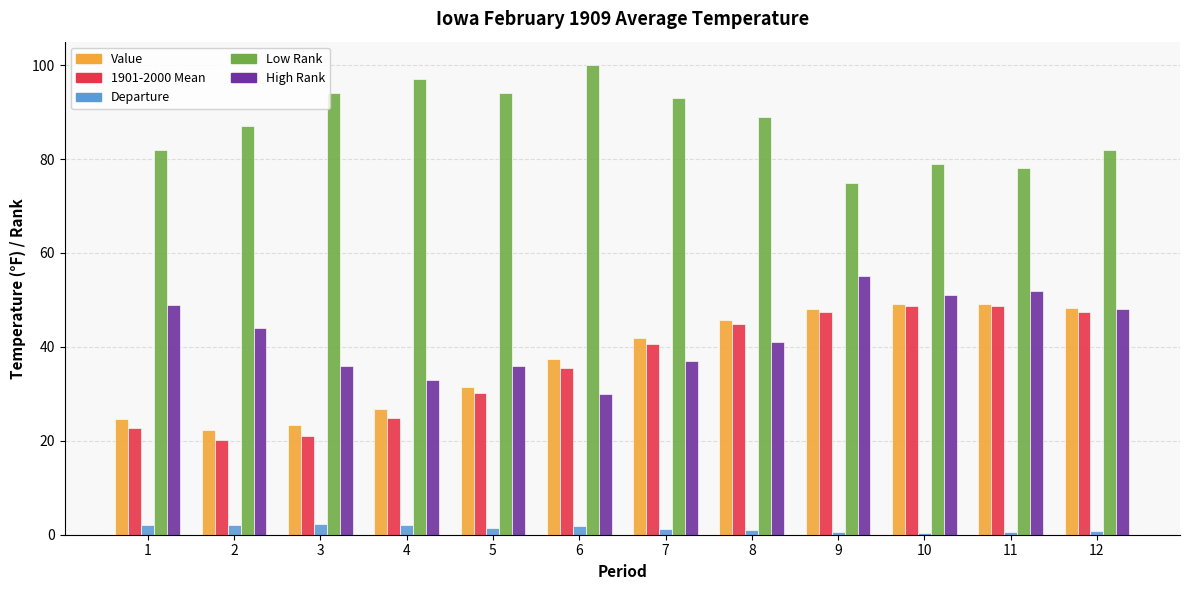

True or false: High Rank has a value of 20.4 at 6.

False